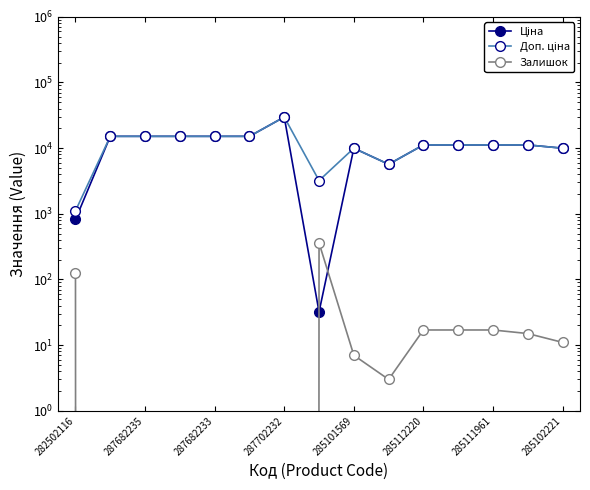

What is the average value of the Залишок series?

38.1